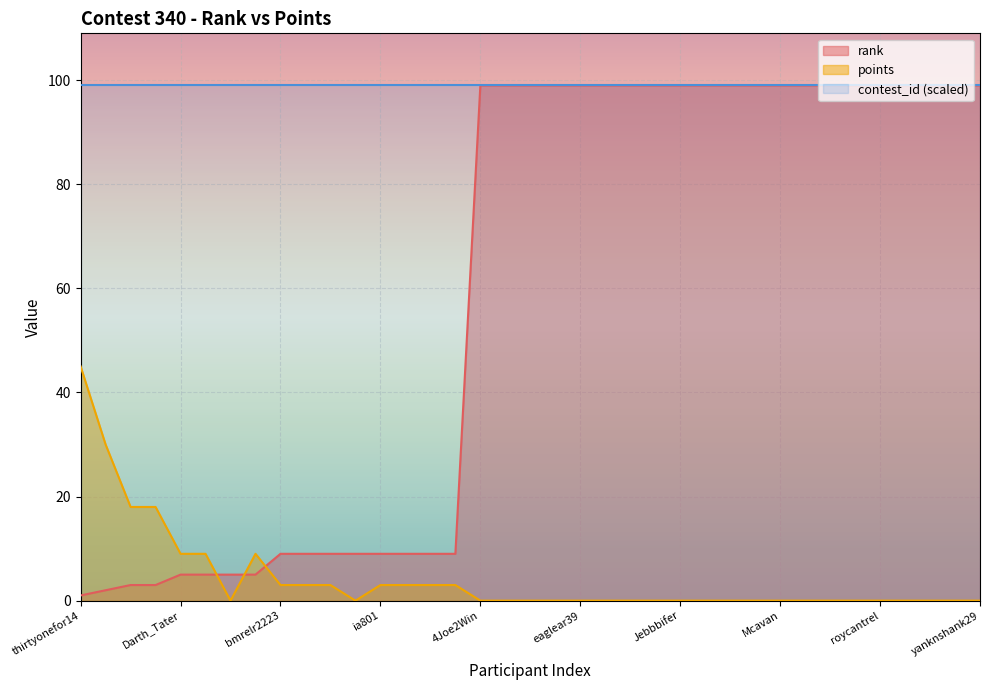

What is the difference between the highest and lowest values at muesli64?

99